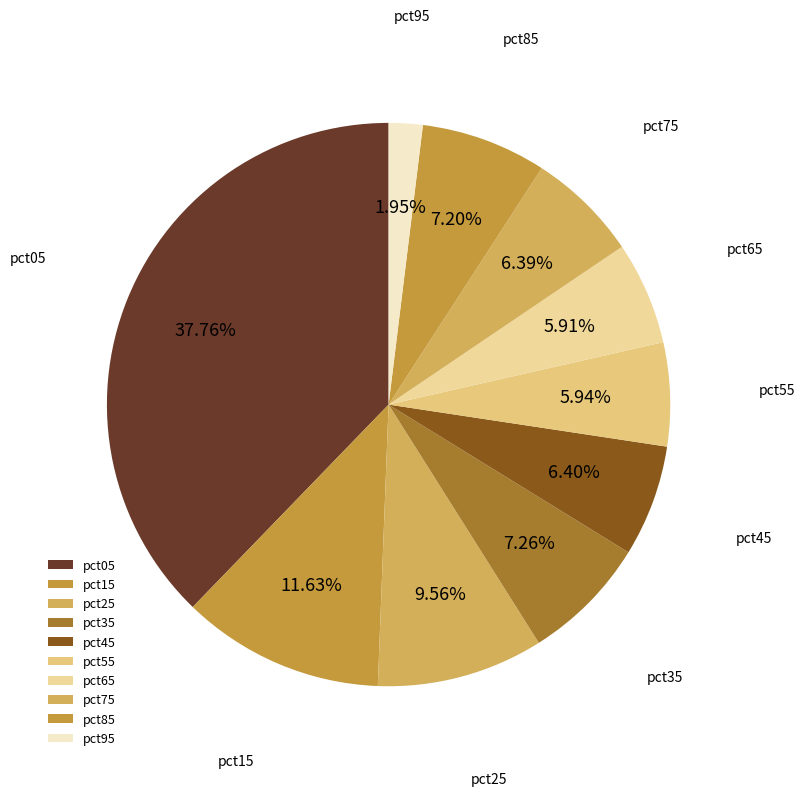

What portion of the pie excludes pct65?

94.1%